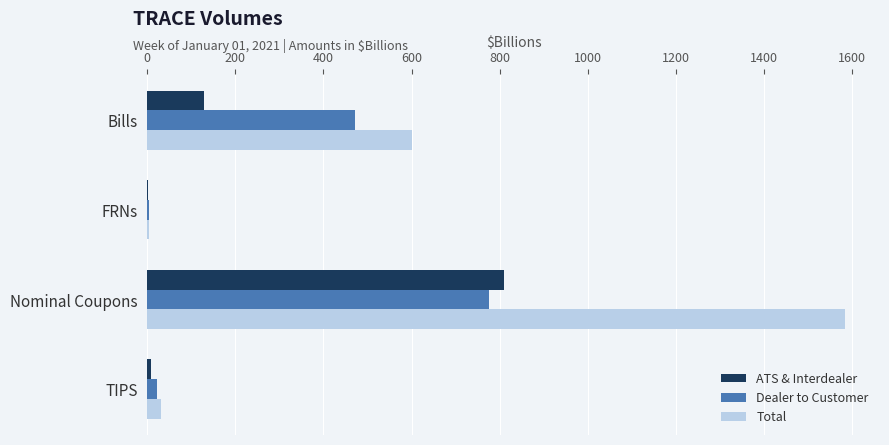

The ATS & Interdealer series shows 1418.7 at Nominal Coupons. True or false?

False